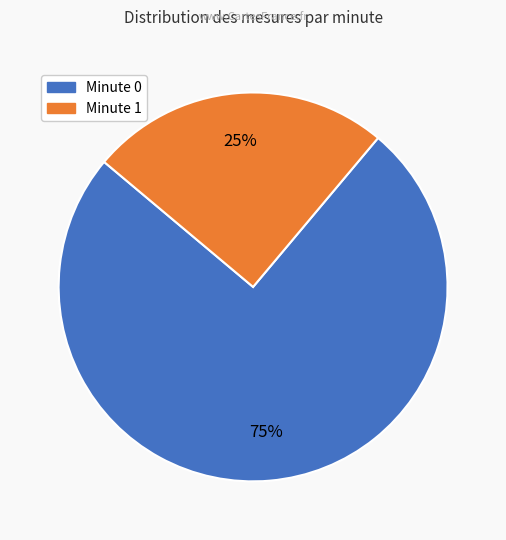

Between Minute 1 and Minute 0, which is larger?

Minute 0